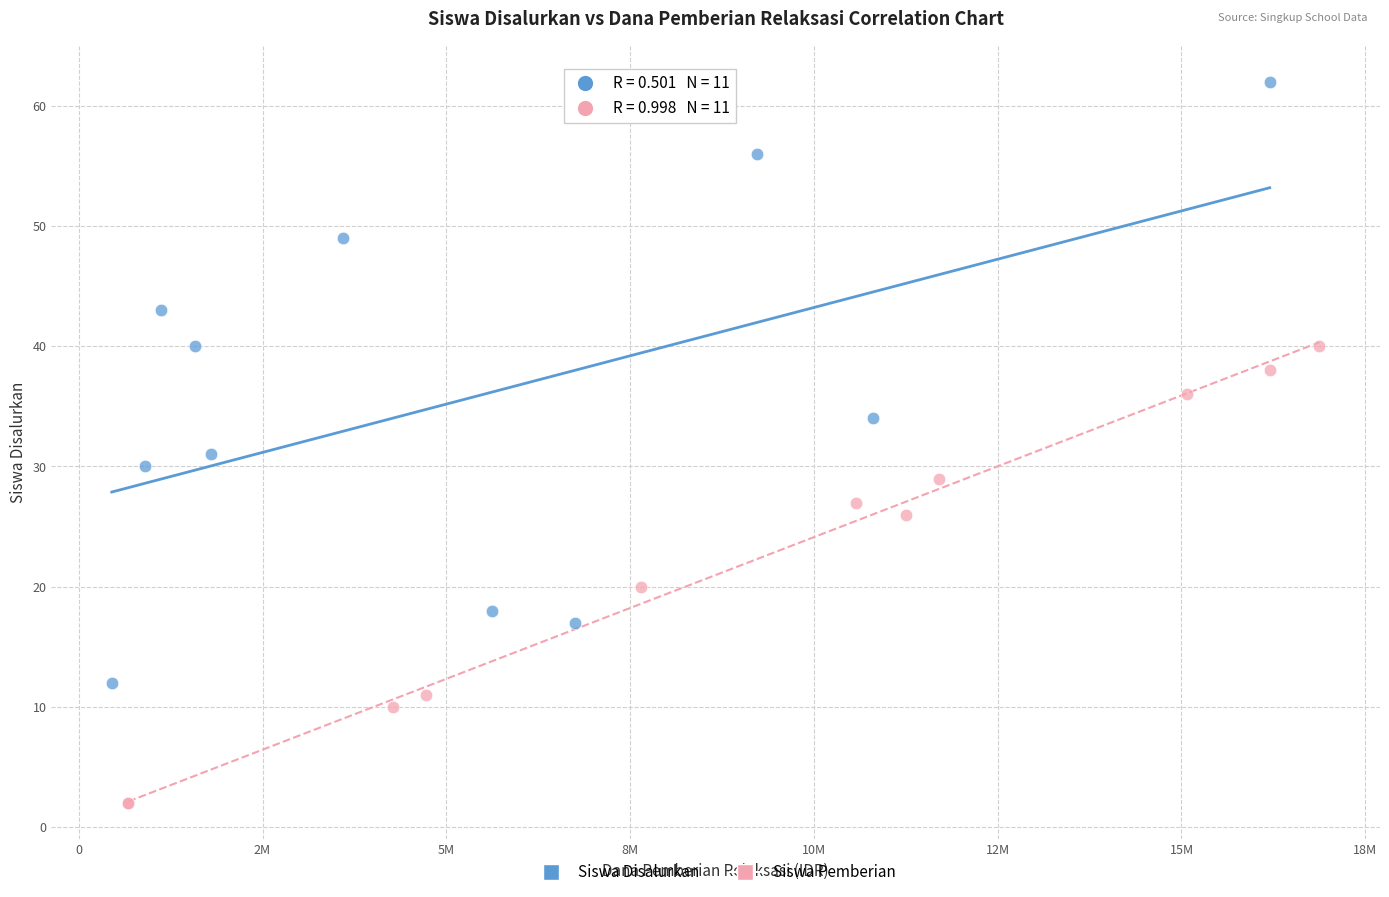

Which series contains the lowest Y value?

Siswa Pemberian